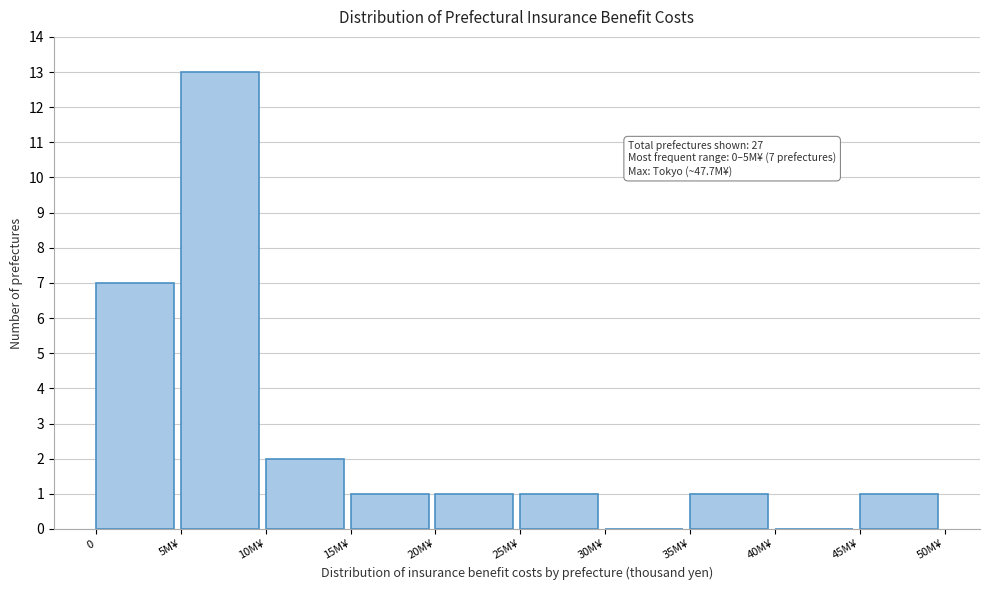

Reading left to right, list all the values displayed in this chart.

0=7	5M¥=13	10M¥=2	15M¥=1	20M¥=1	25M¥=1	30M¥=0	35M¥=1	40M¥=0	45M¥=1